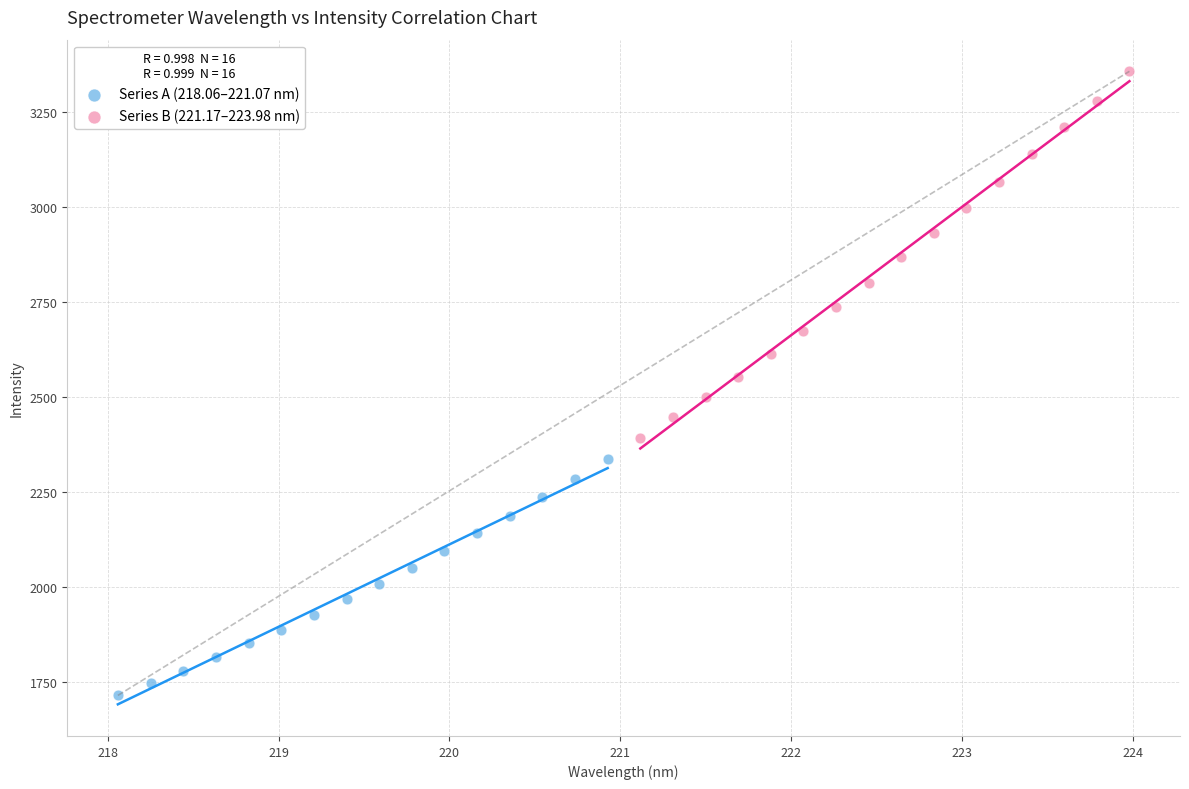

Which series has the widest spread of Y values?

Series B (221.17–223.98 nm)